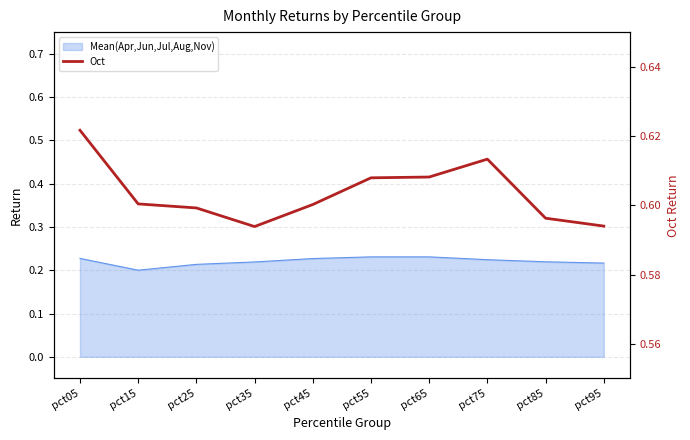

What is the greatest value displayed?

0.6